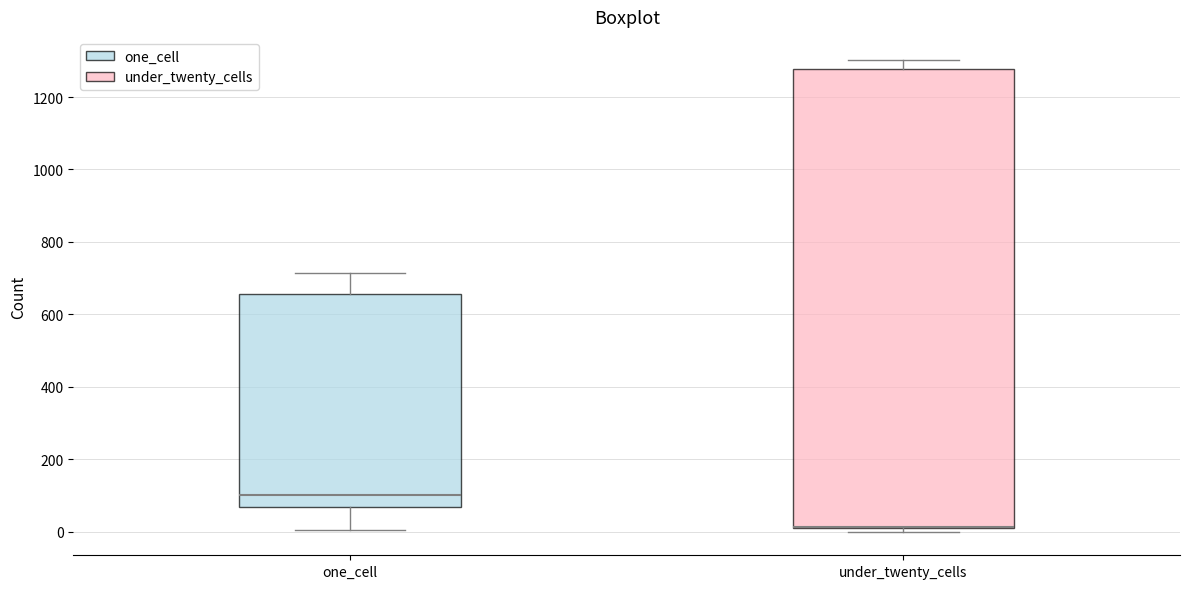

Where does the upper whisker of the box for one_cell end on the y-axis? The values are not printed on the chart, so give them approximately, as read against the axis.

720